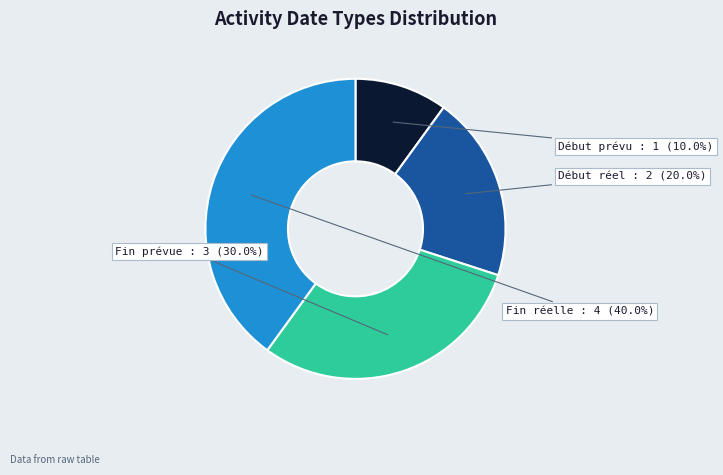

Is there a majority slice in this chart?

No